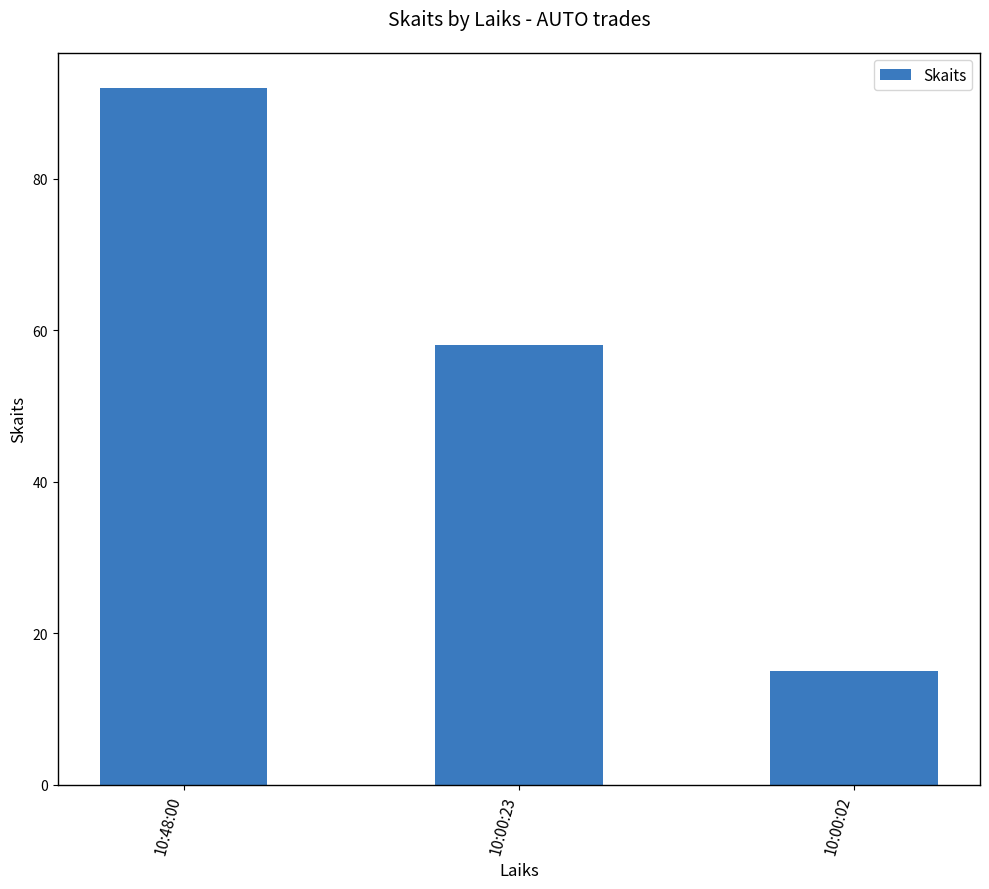

Does the chart contain any negative values?

No